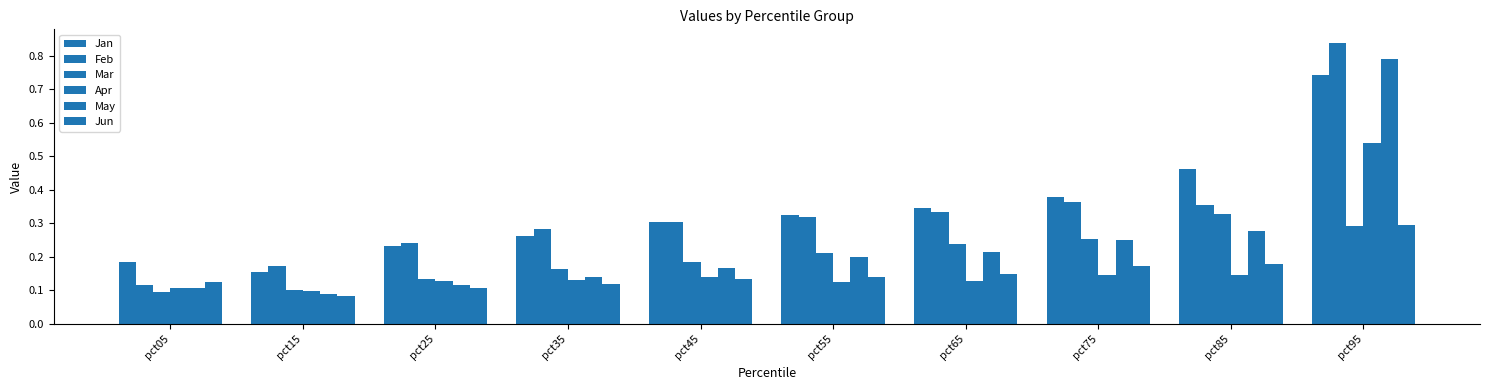

What is the difference between the second highest and minimum values in the Jun series?

0.1